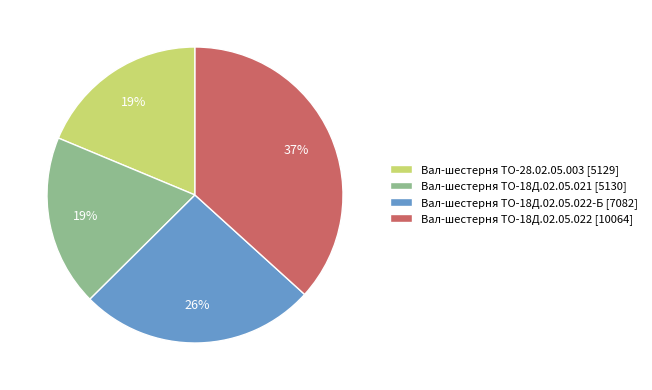

Is there a majority slice in this chart?

No